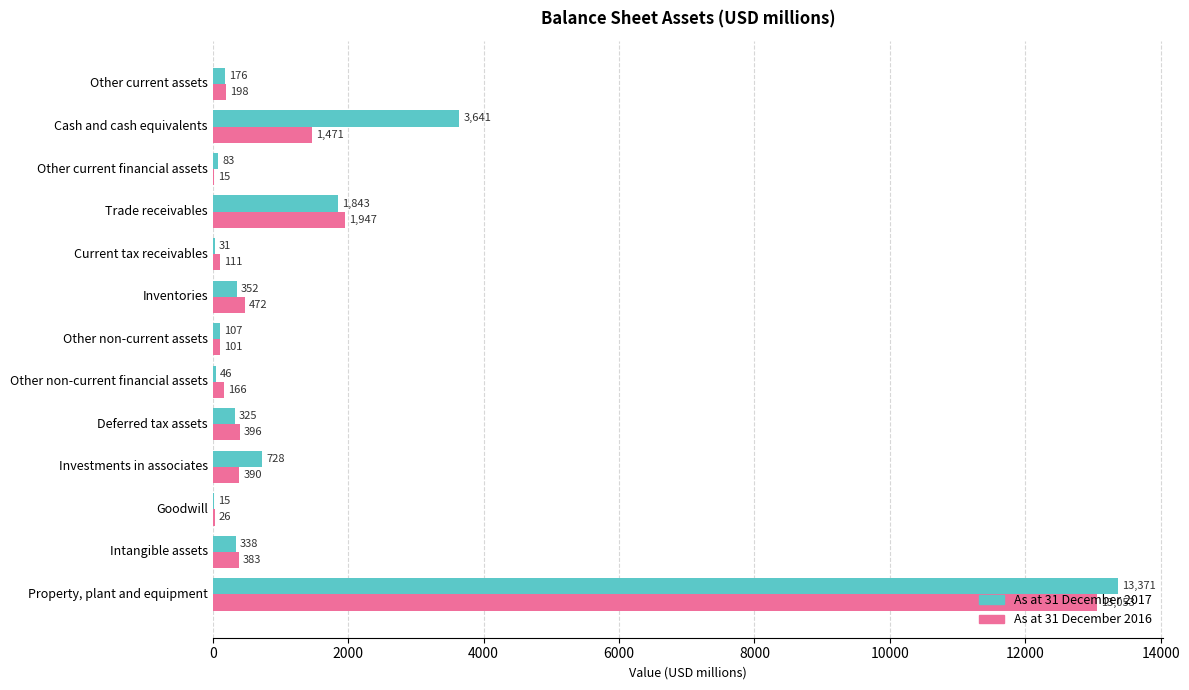

The value of As at 31 December 2016 at Other non-current financial assets is 166. True or false?

True